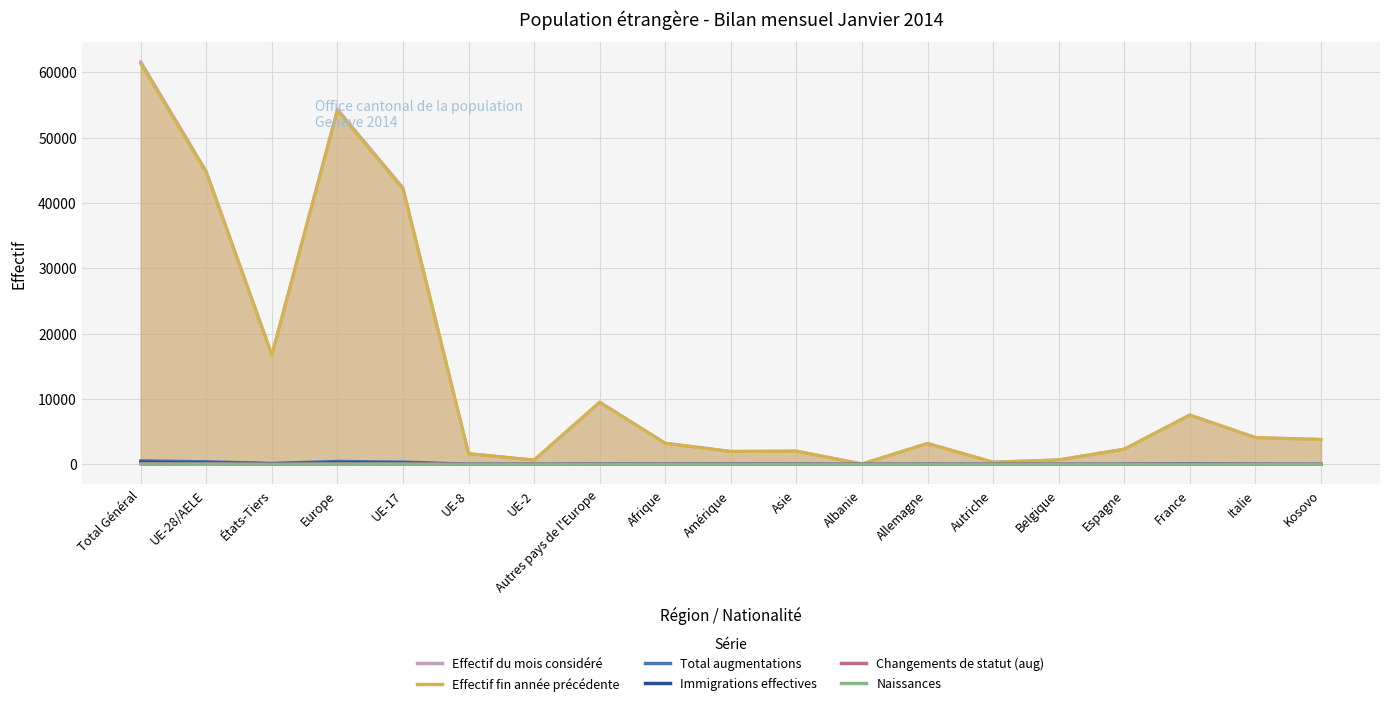

How many categories are shown in the chart?

19